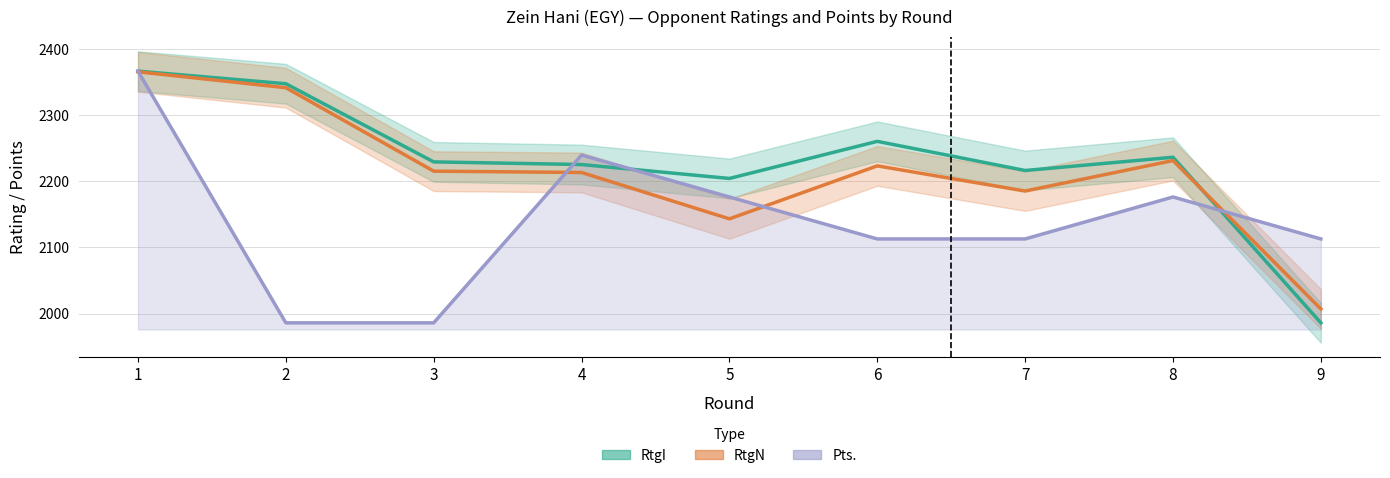

What is the greatest value displayed?

2366.0